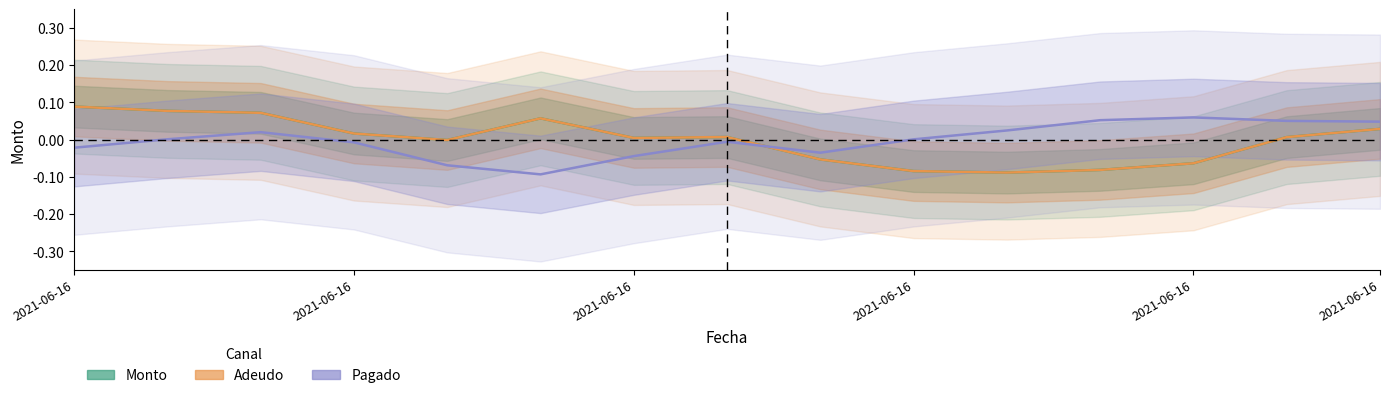

After their last crossing, which series has the higher values: Adeudo or Pagado?

Pagado